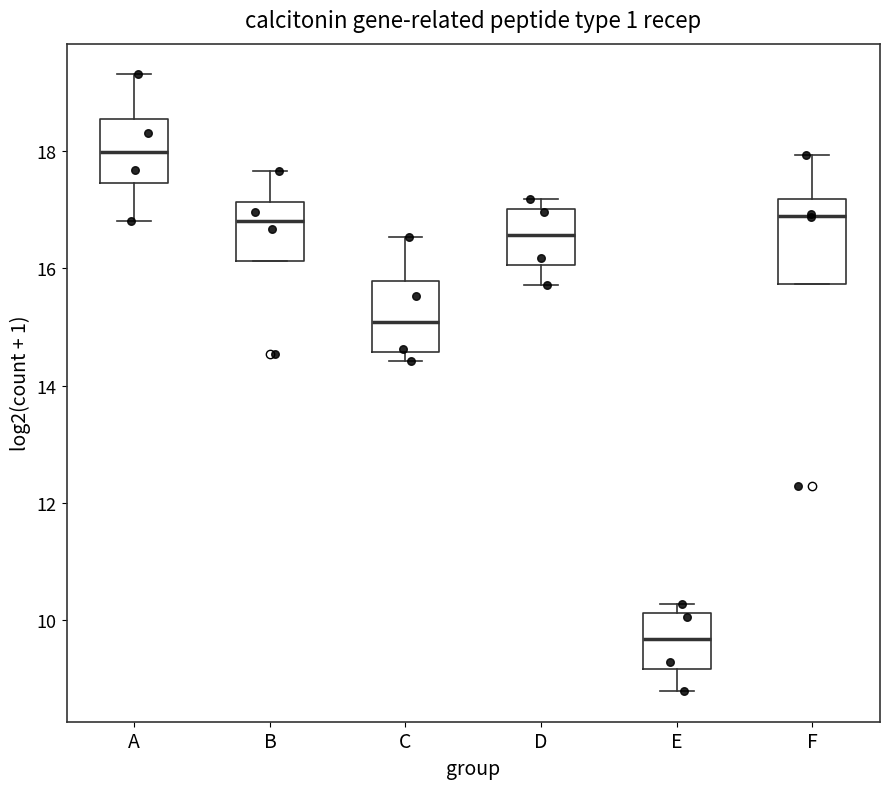

Which box's median line is the lowest?

E